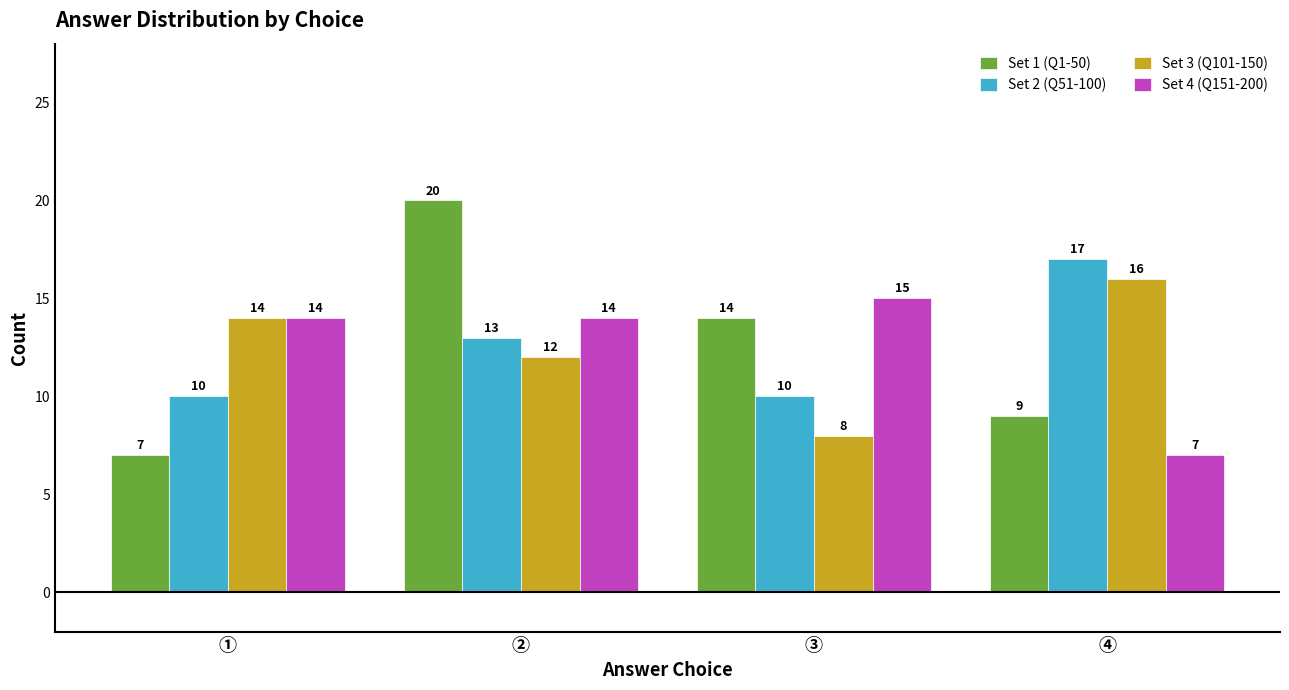

At which category does the chart reach its peak across all series?

②